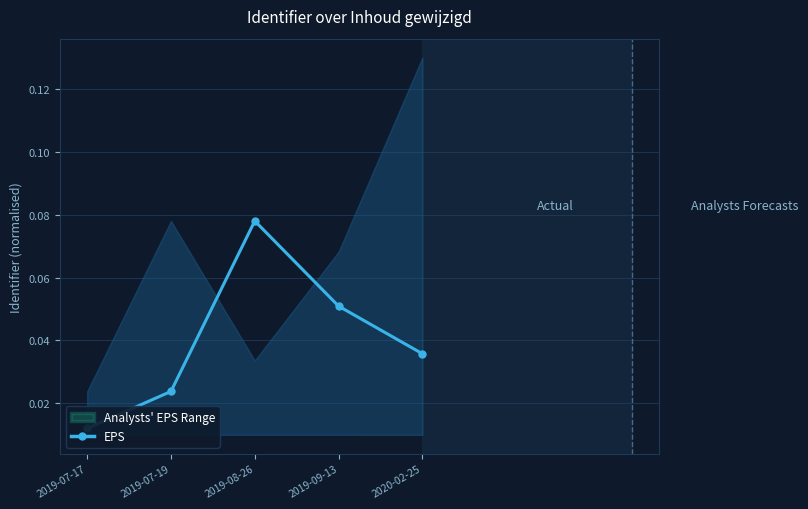

At which category does the chart reach its peak across all series?

2019-08-26